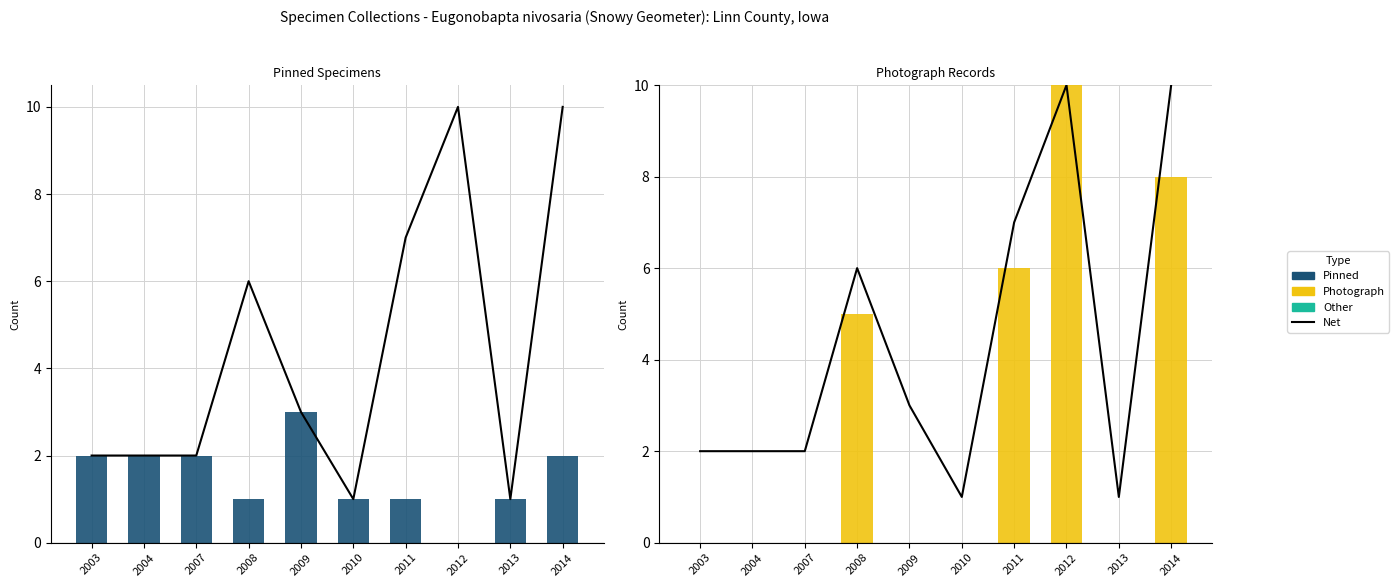

True or false: Photograph has a value of 1 at 2008.

False